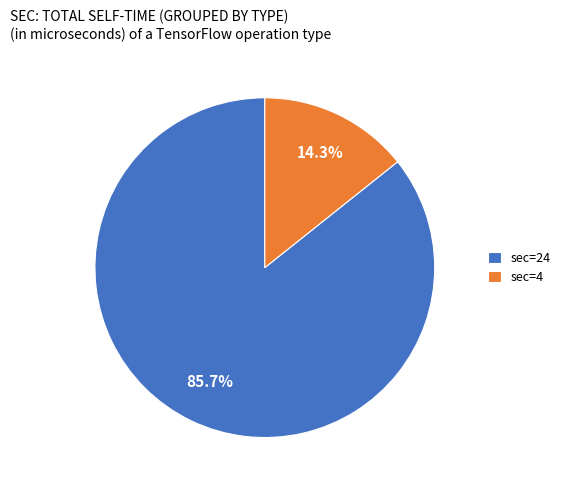

Which has a higher value, sec=24 or sec=4?

sec=24